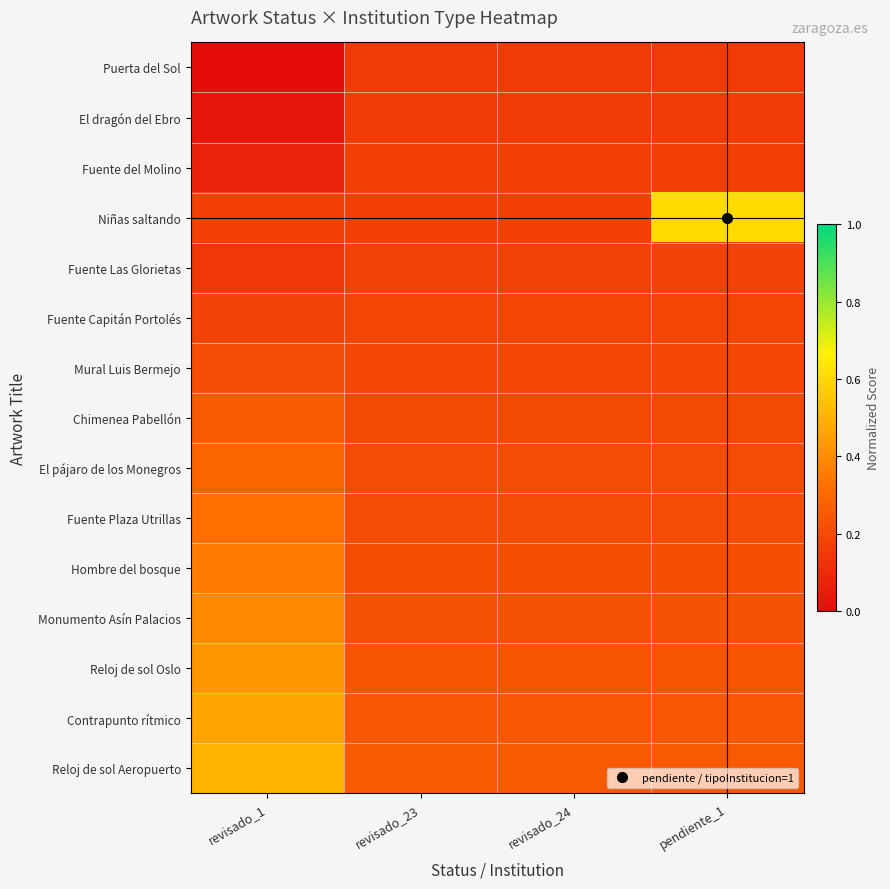

At which category is the sum across all series the highest?

revisado_1